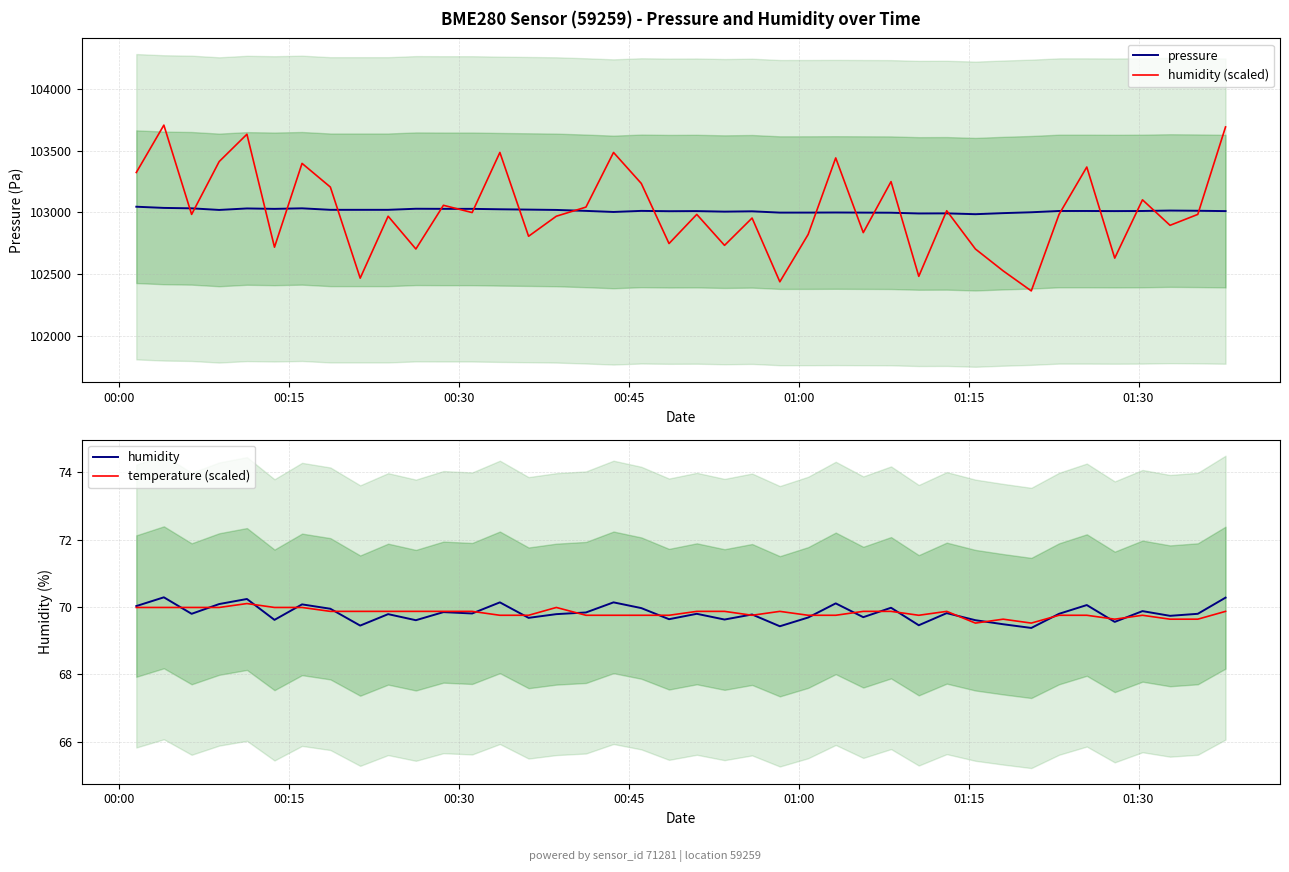

What is the sum of all pressure values?

4120496.8